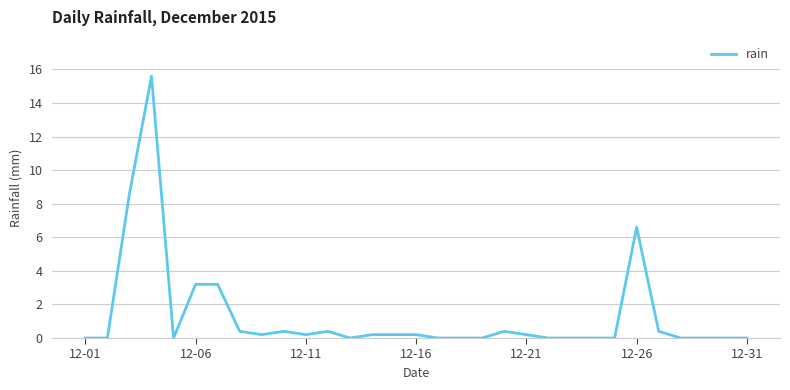

Reading left to right, extract all data points from this chart.

0.0	0.0	8.6	15.6	0.0	3.2	3.2	0.4	0.2	0.4	0.2	0.4	0.0	0.2	0.2	0.2	0.0	0.0	0.0	0.4	0.2	0.0	0.0	0.0	0.0	6.6	0.4	0.0	0.0	0.0	0.0